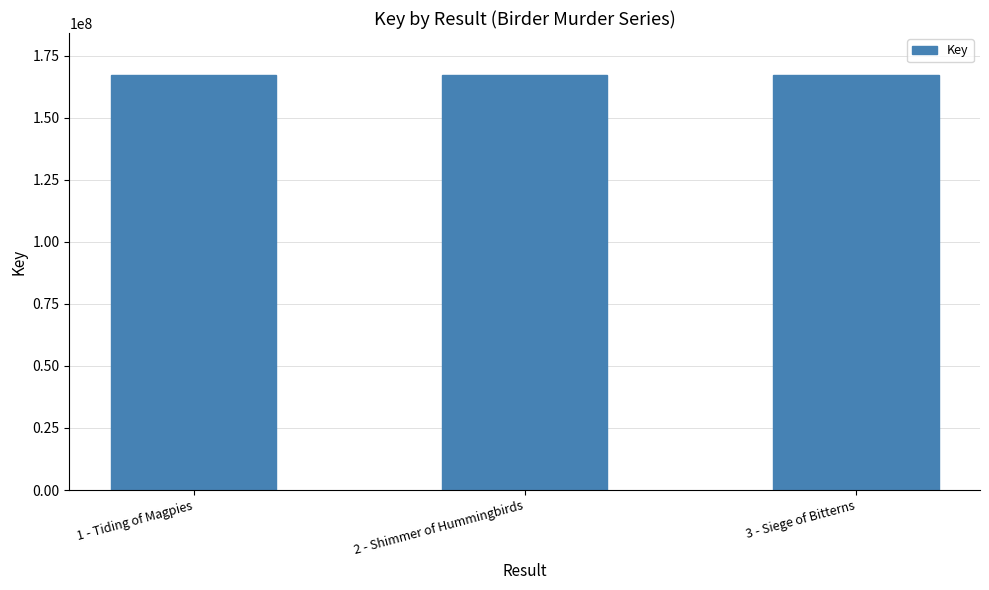

How many bars are there in total?

3